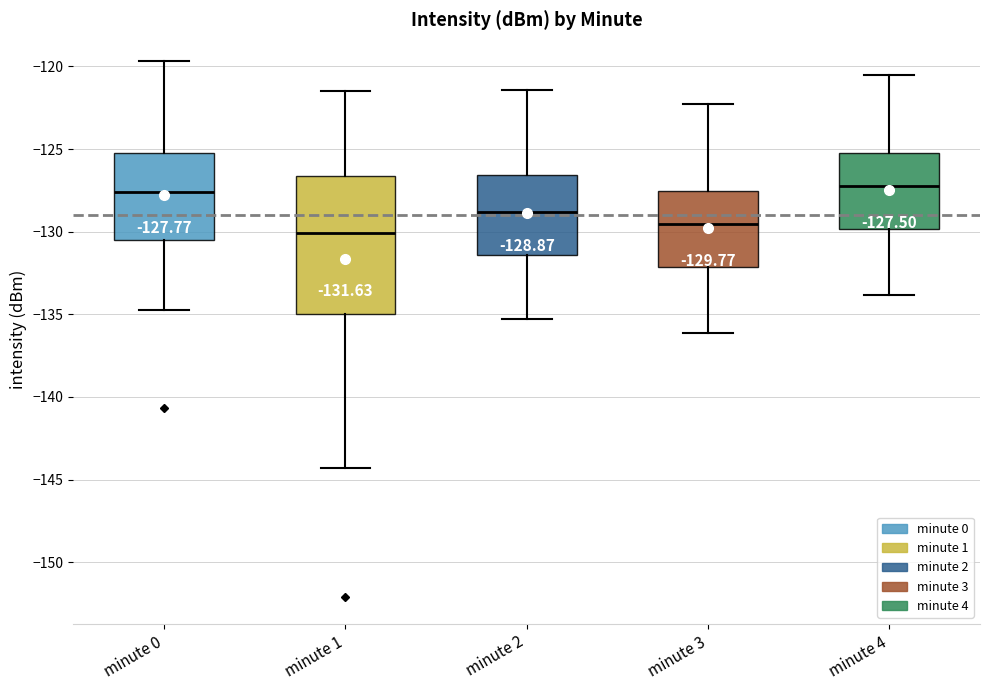

Which box is the tallest, from its lower edge to its upper edge?

minute 1